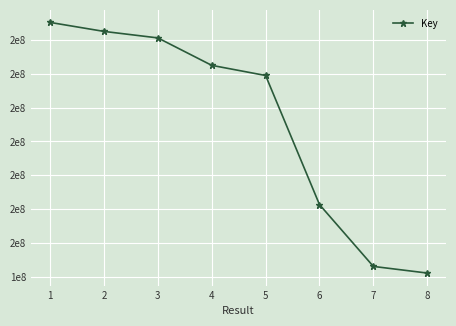

Is this an area chart (filled region under the line)?

No